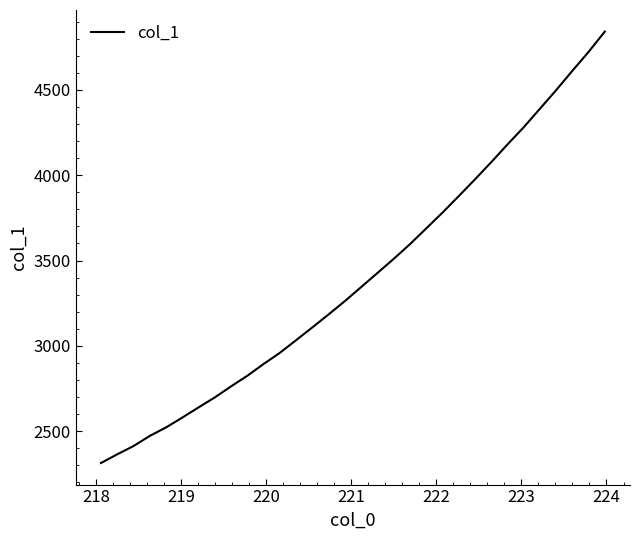

What is the minimum value shown in the chart?

2313.5